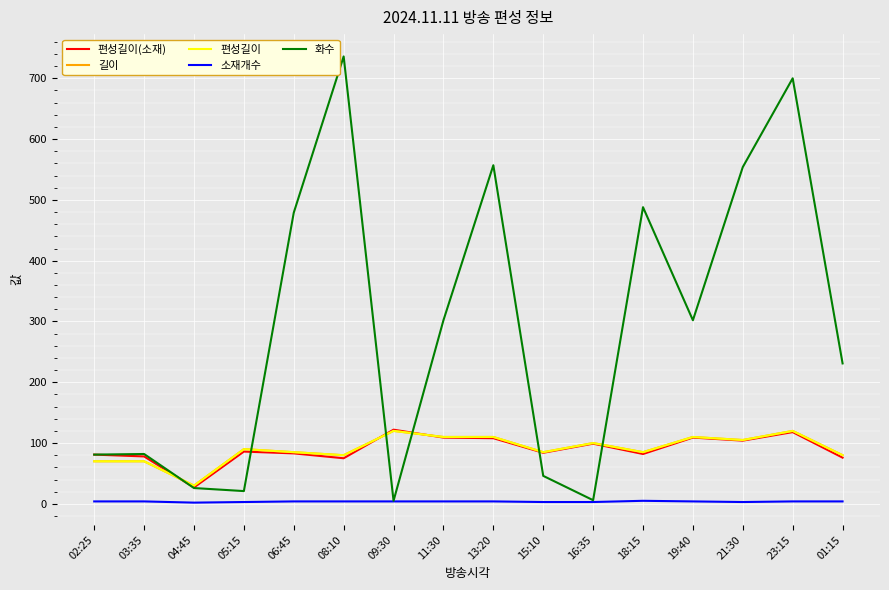

Between 04:45 and 06:45, which series saw the biggest shift?

화수